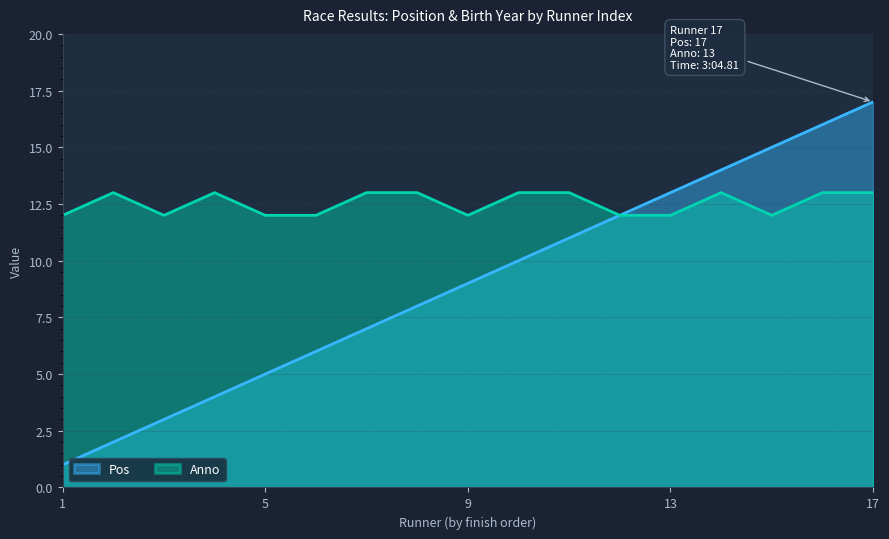

What is the sum of all Anno values?

213